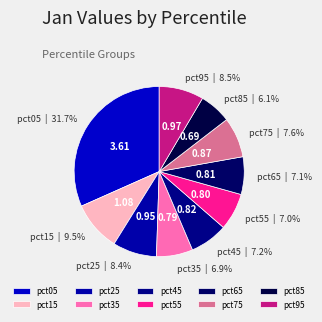

Between pct15 and pct35, which is larger?

pct15